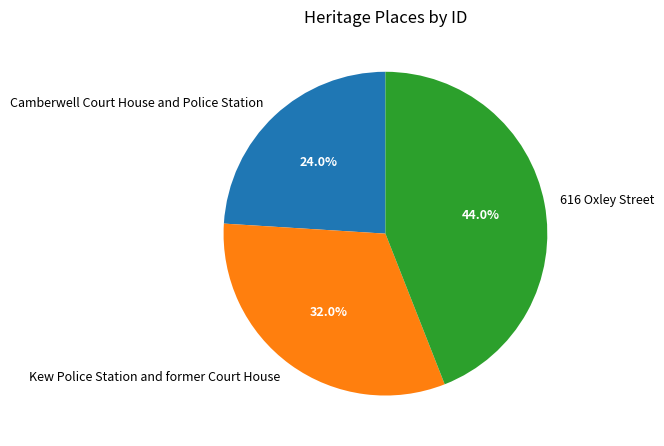

Is there a majority slice in this chart?

No